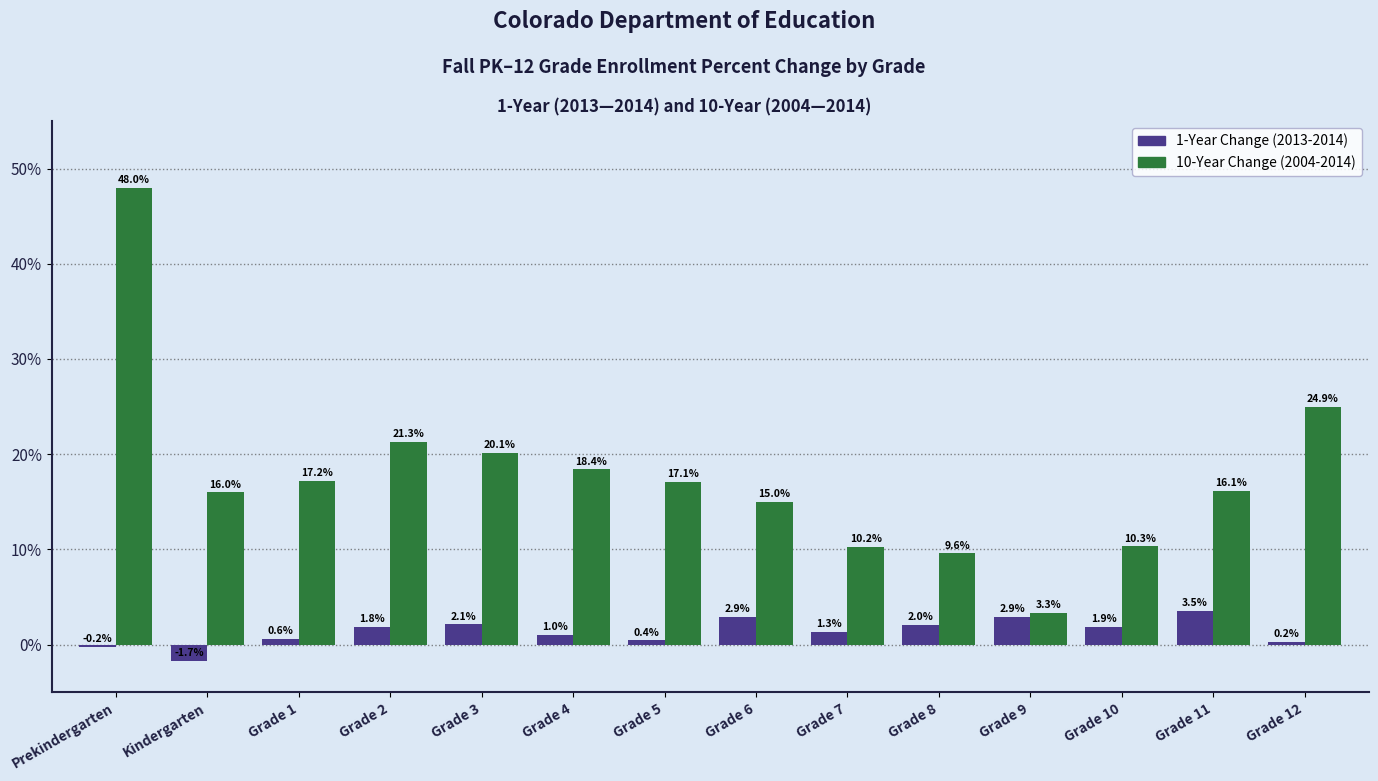

What is the difference between the highest and lowest values at Grade 9?

0.4